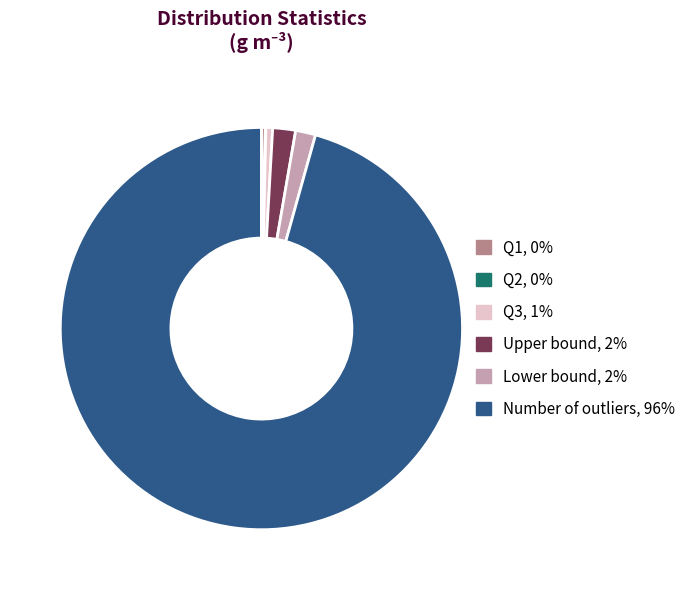

True or false: Number of outliers accounts for 96% of the total.

True